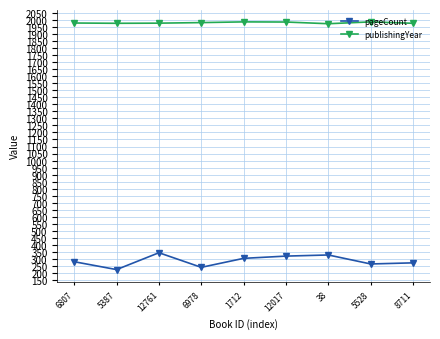

In publishingYear, how many points are lower than both neighbors (excluding endpoints)?

2